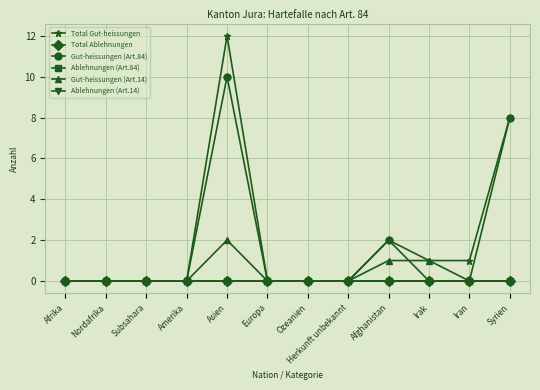

Is this an area chart (filled region under the line)?

No